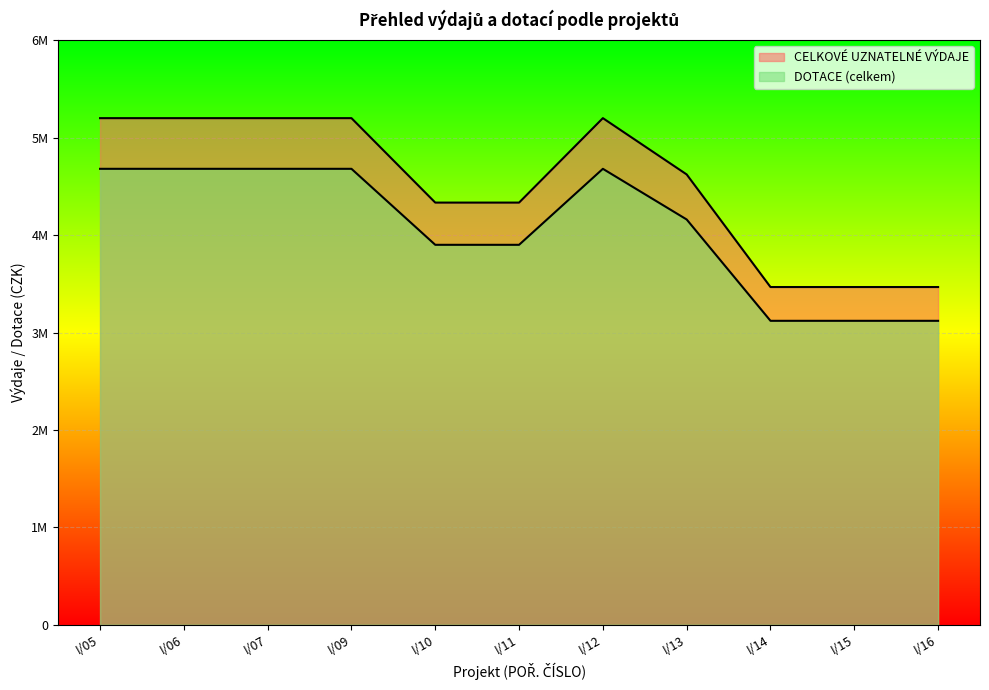

True or false: DOTACE (celkem) and CELKOVÉ UZNATELNÉ VÝDAJE cross at least once.

False